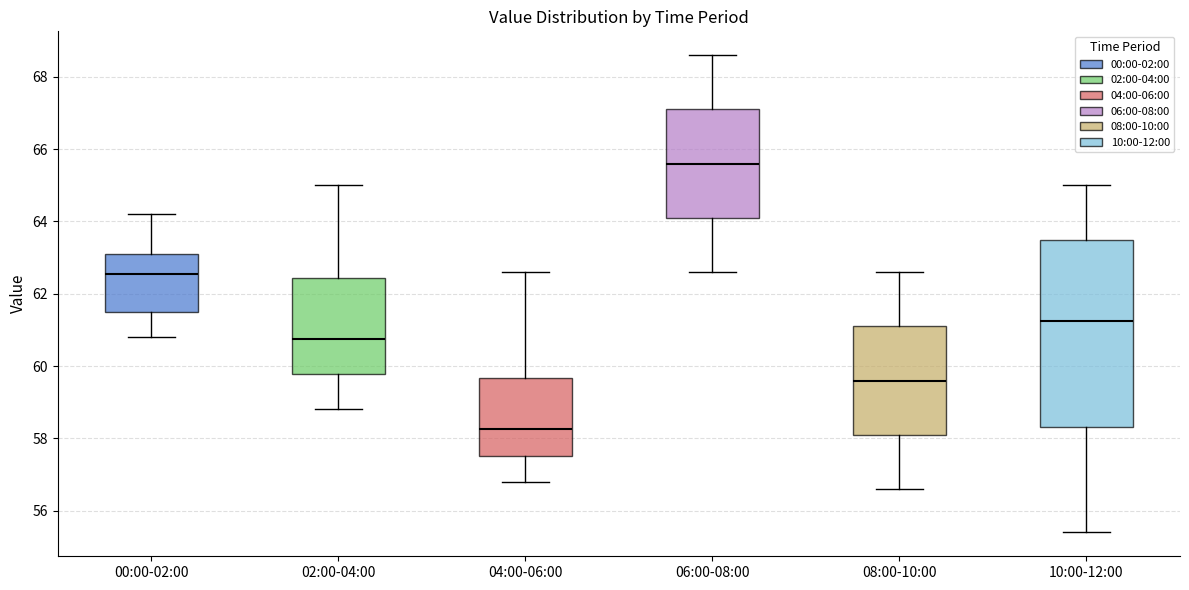

Which box has the lowest median line?

04:00-06:00